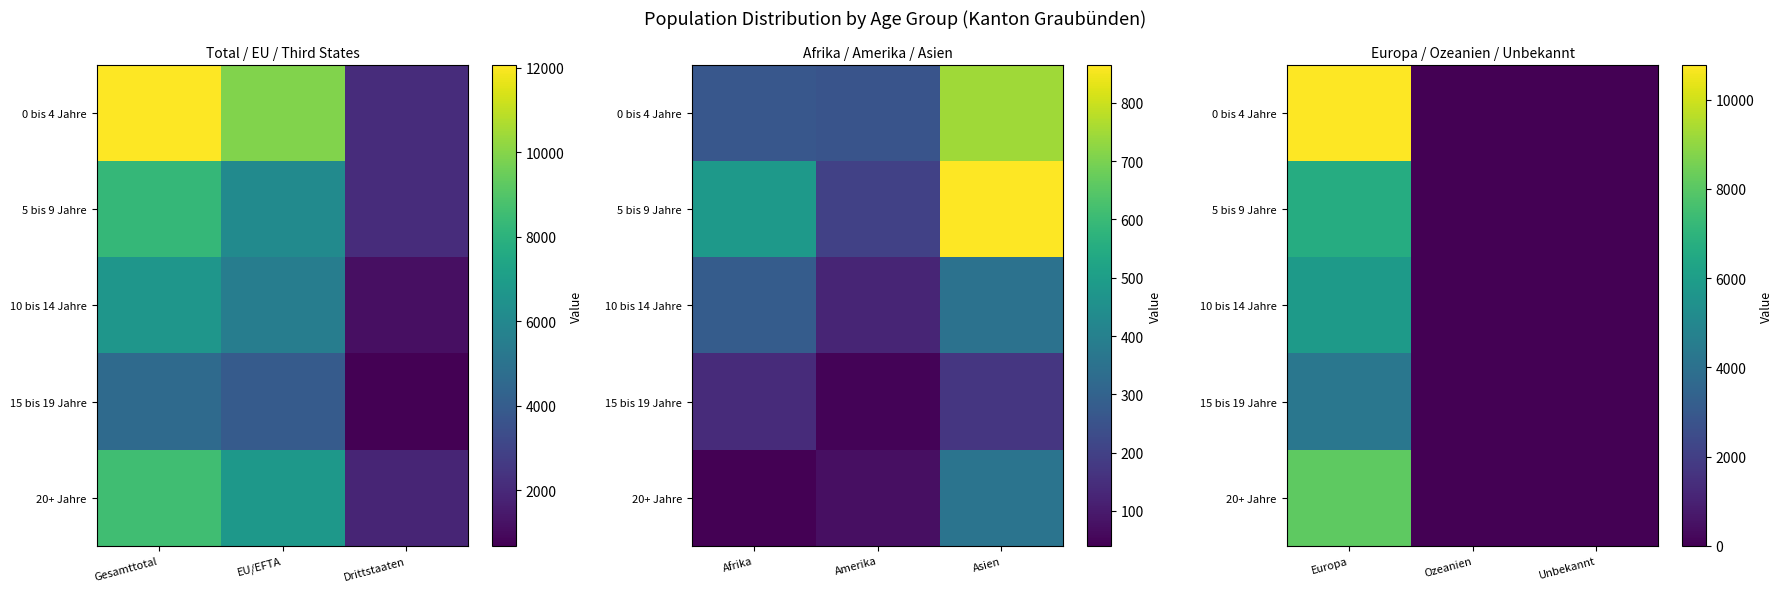

How many distinct data groups are displayed?

5